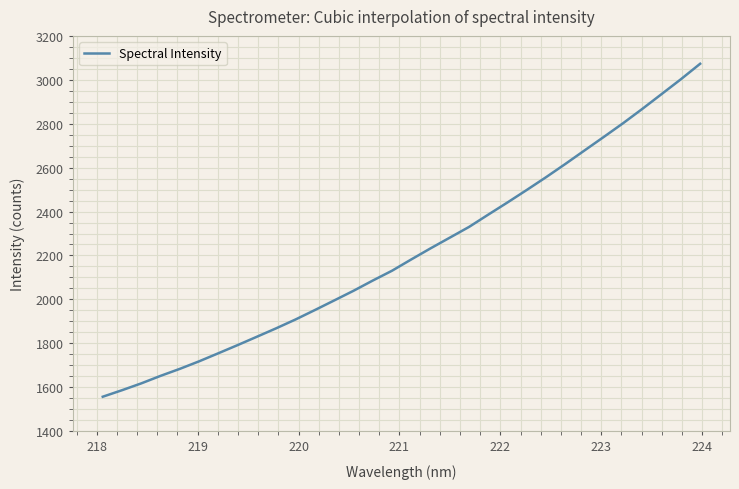

What is the minimum value shown in the chart?

1556.6